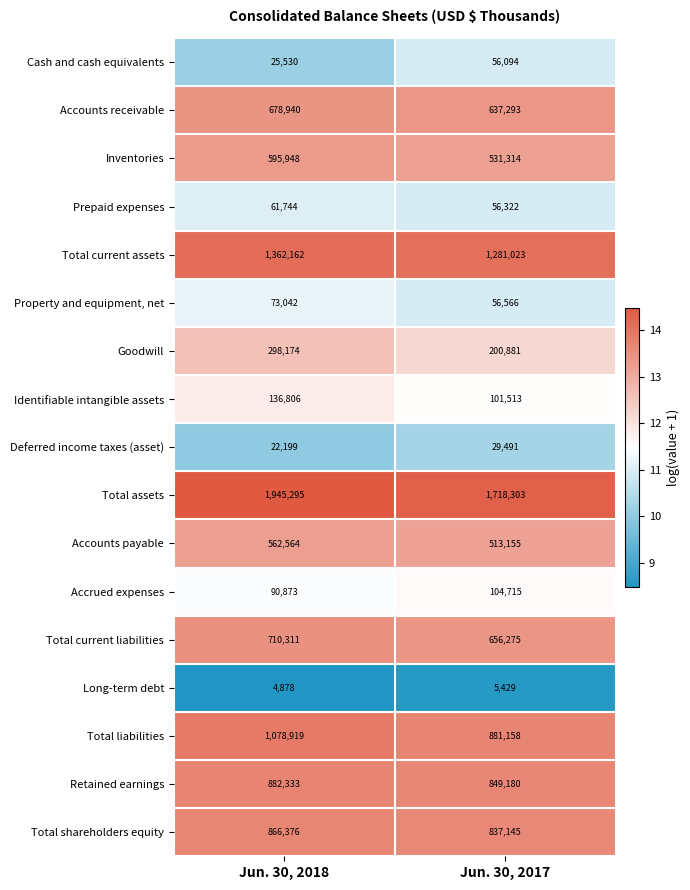

What is the maximum value for Deferred income taxes (asset)?

29491